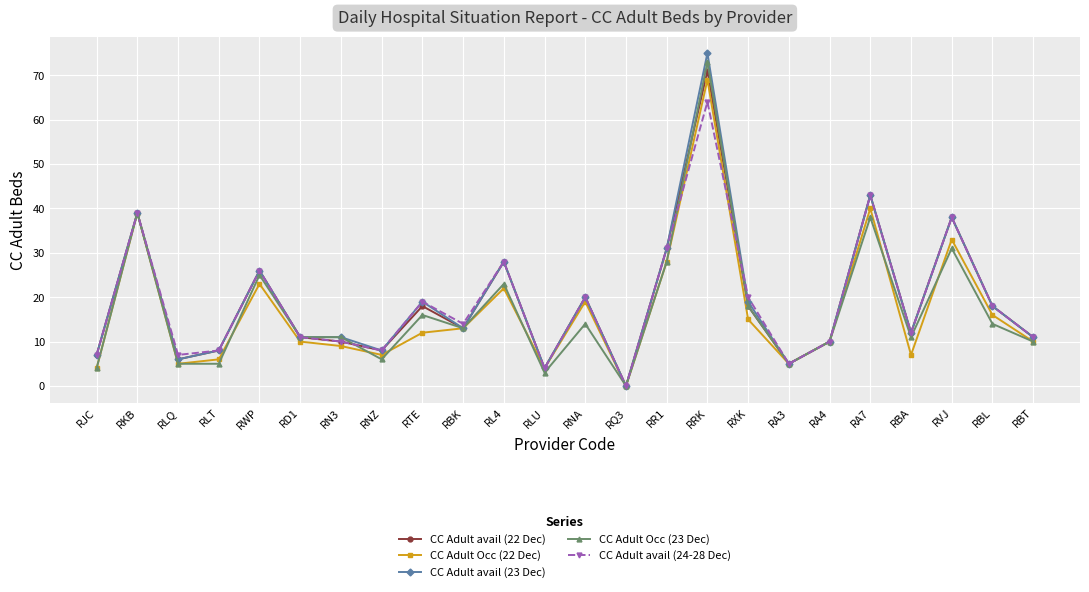

In CC Adult avail (22 Dec), how many points are lower than both neighbors (excluding endpoints)?

7